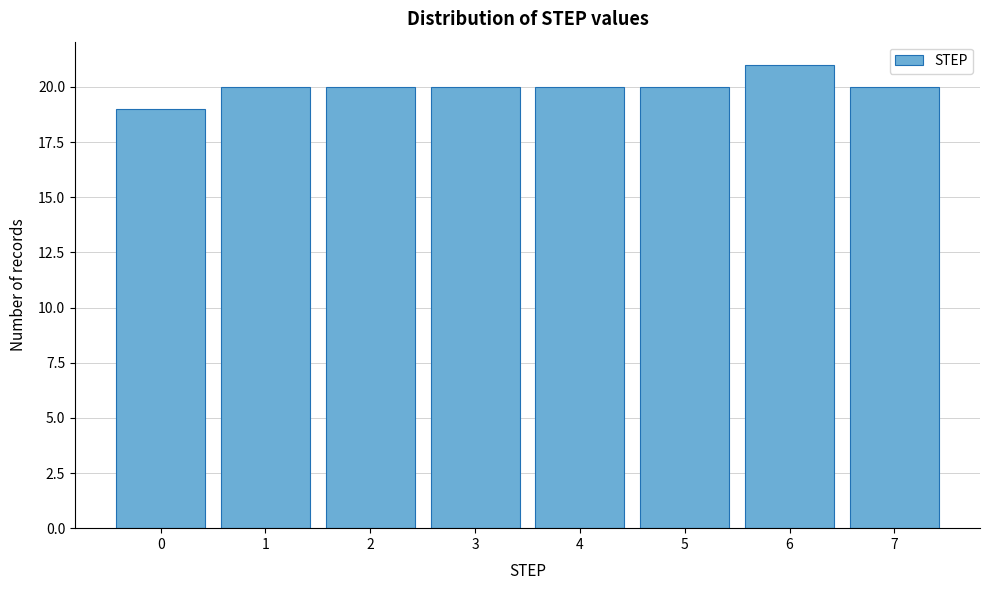

Reading left to right, transcribe this chart: for each bar, give the range it covers on the x-axis and its height. The values are not printed on the chart, so give them approximately, as read against the axis.

-0.5 to 0.5: 19
0.5 to 1.5: 20
1.5 to 2.5: 20
2.5 to 3.5: 20
3.5 to 4.5: 20
4.5 to 5.5: 20
5.5 to 6.5: 21
6.5 to 7.5: 20